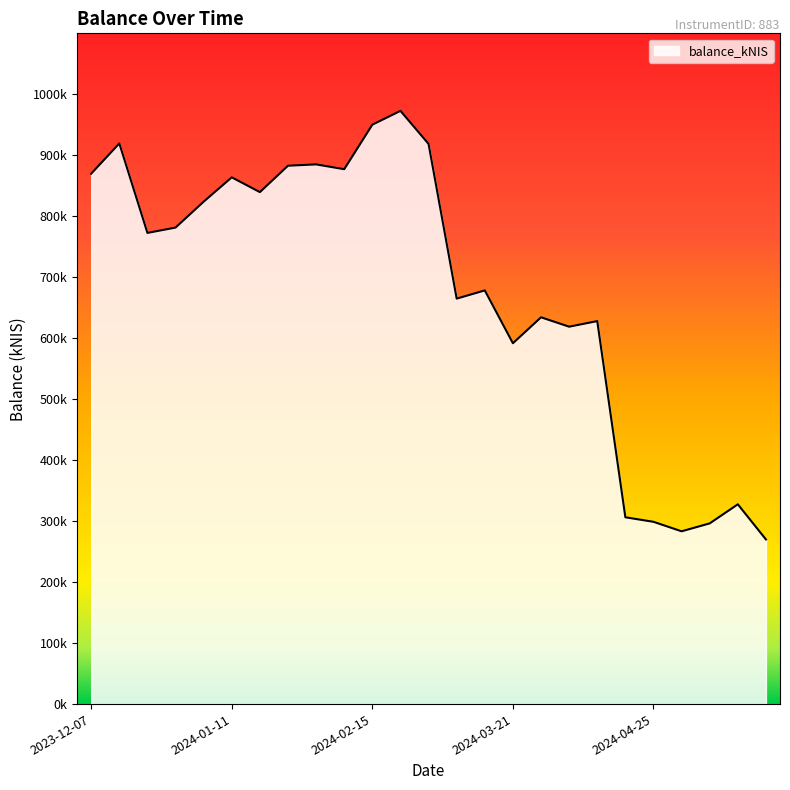

At which category does the chart reach its minimum across all series?

2024-05-23